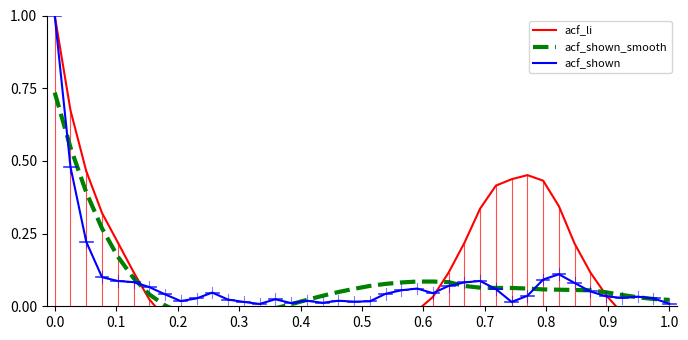

Which series changed the most between 11 and 15?

acf_shown_smooth